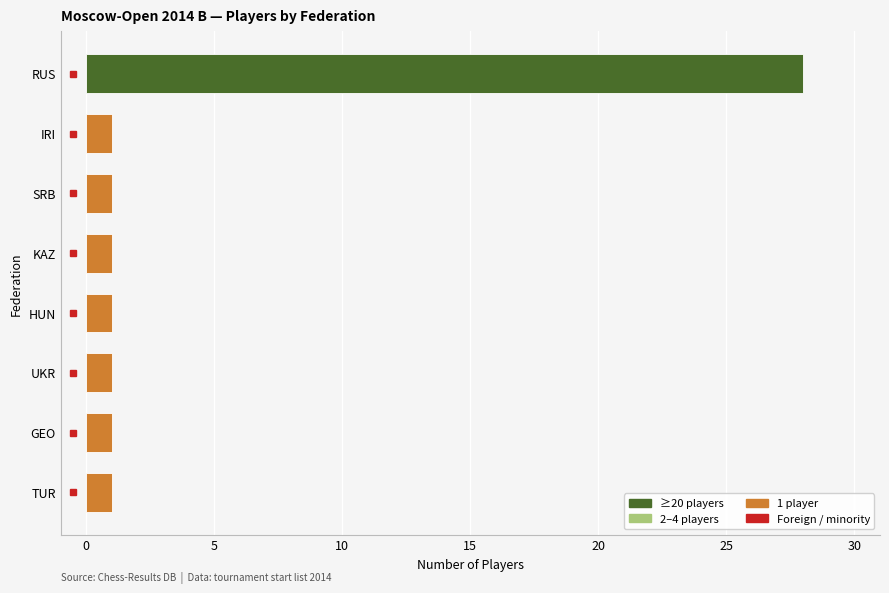

The chart shows a value of 1 at TUR. True or false?

True